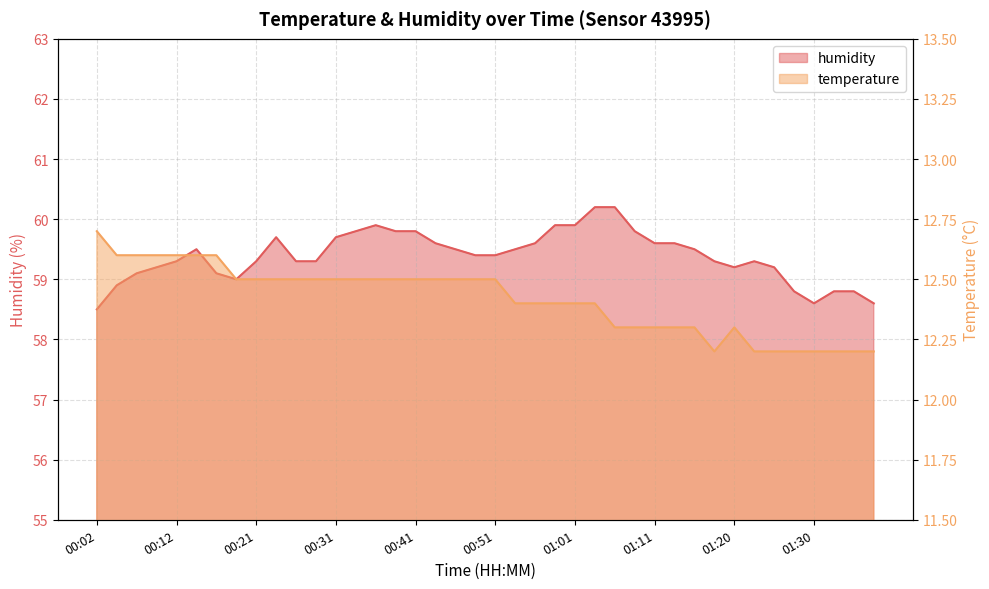

Read the temperature value at 00:04.

12.6